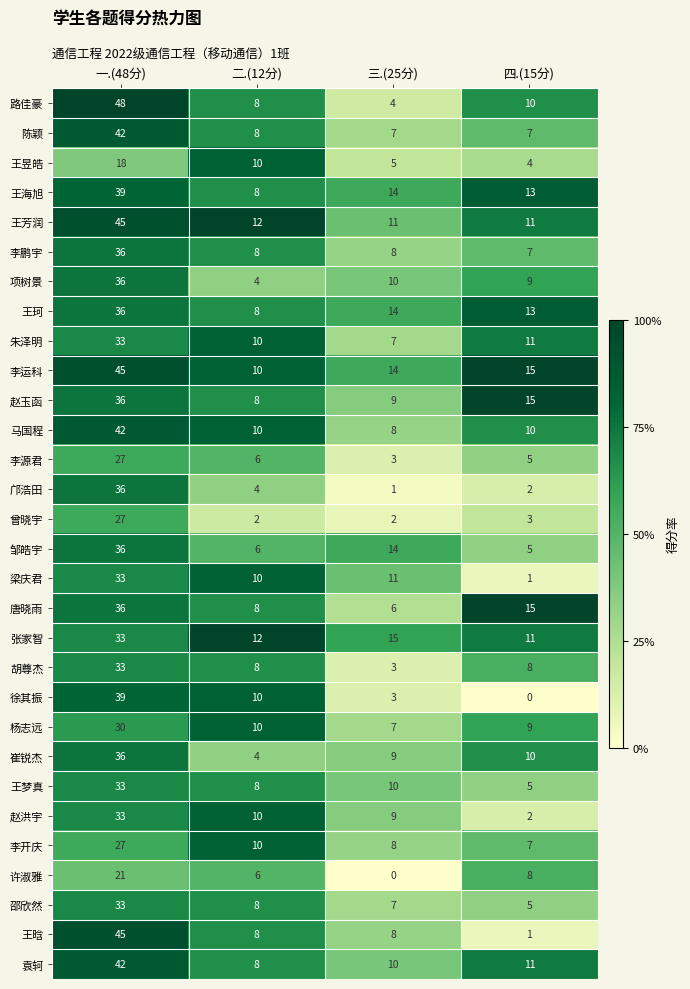

Between 一.(48分) and 四.(15分), which series saw the biggest shift?

王晗